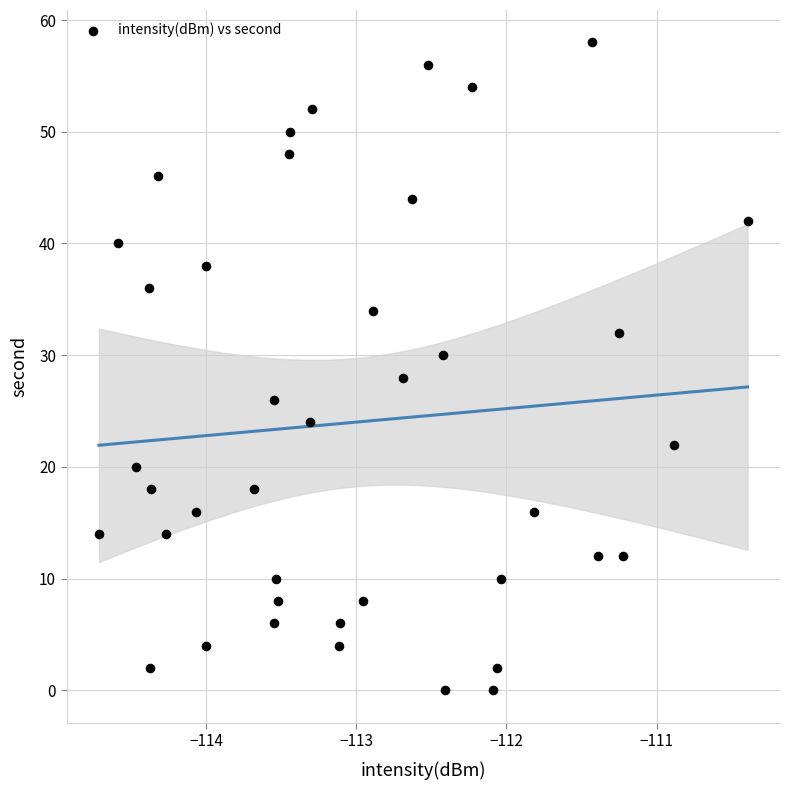

What is the range of Y values (max minus min)?

58